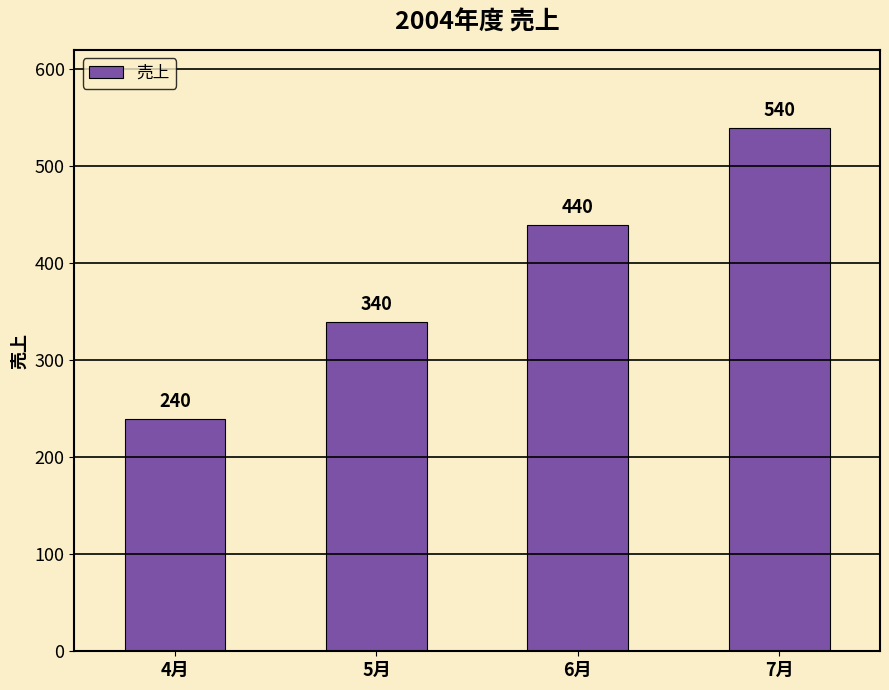

What is the maximum value shown in the chart?

540